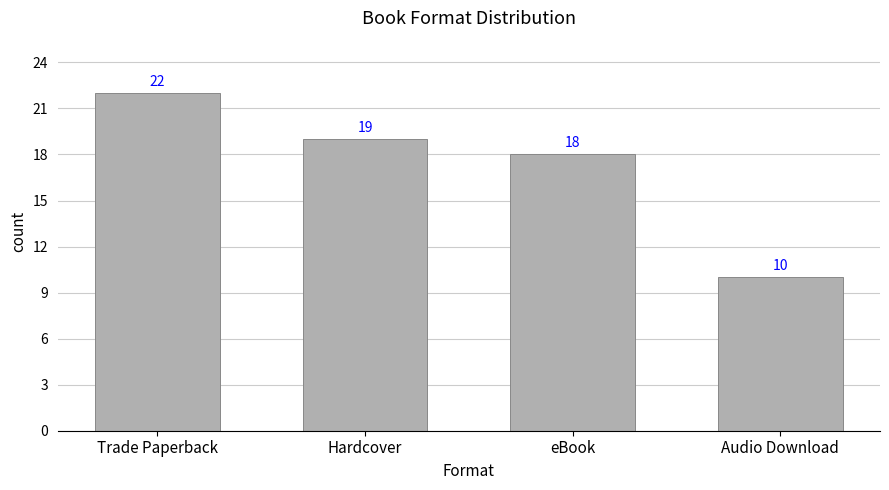

What is the sum of all values?

69